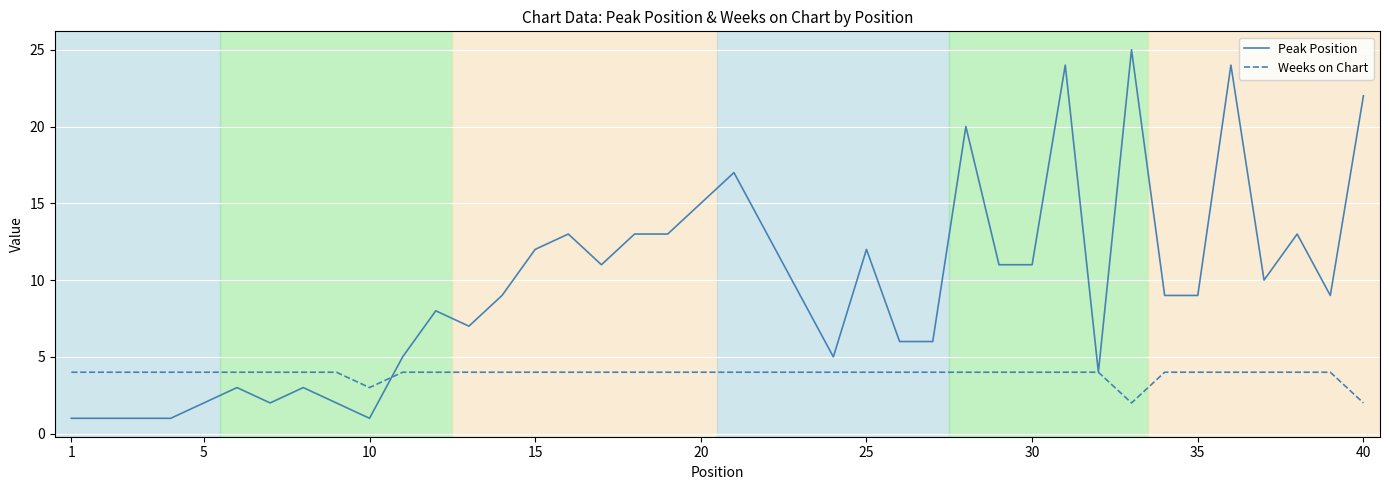

How many series are shown in this chart?

2